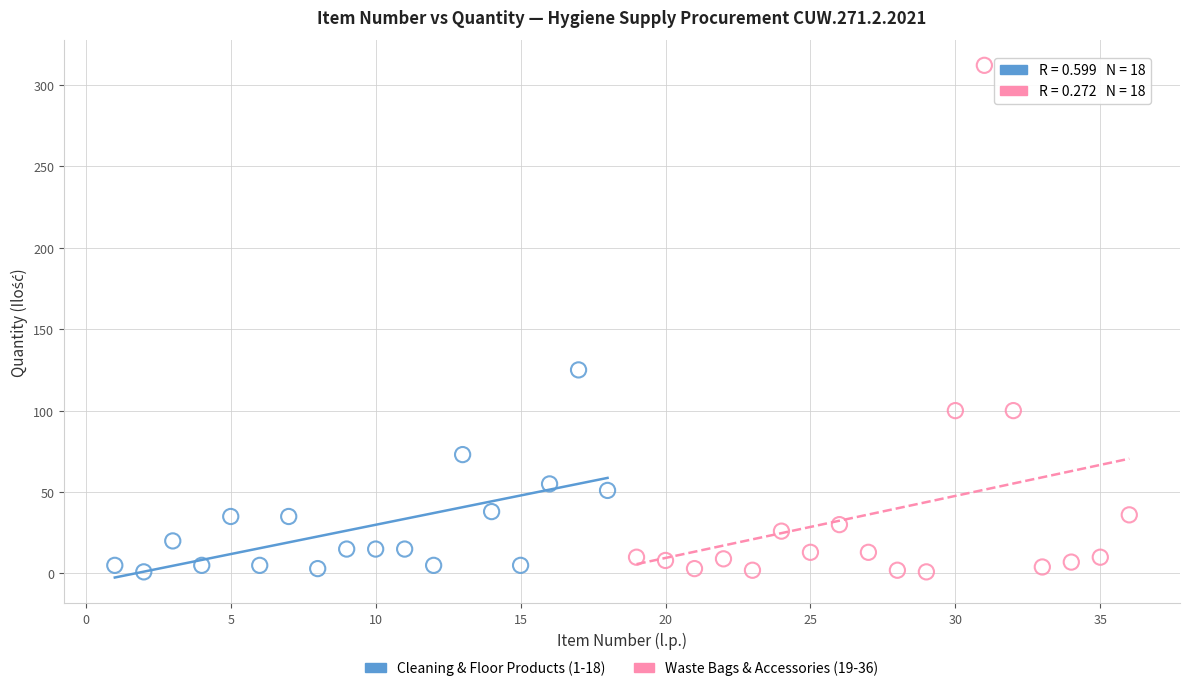

Which series has the widest spread of Y values?

Waste Bags & Accessories (19-36)